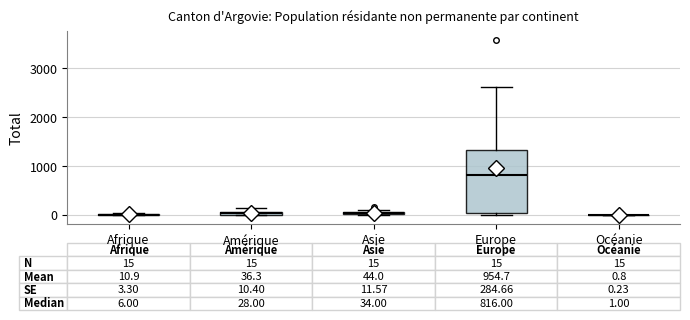

Which box is the tallest, from its lower edge to its upper edge?

Europe